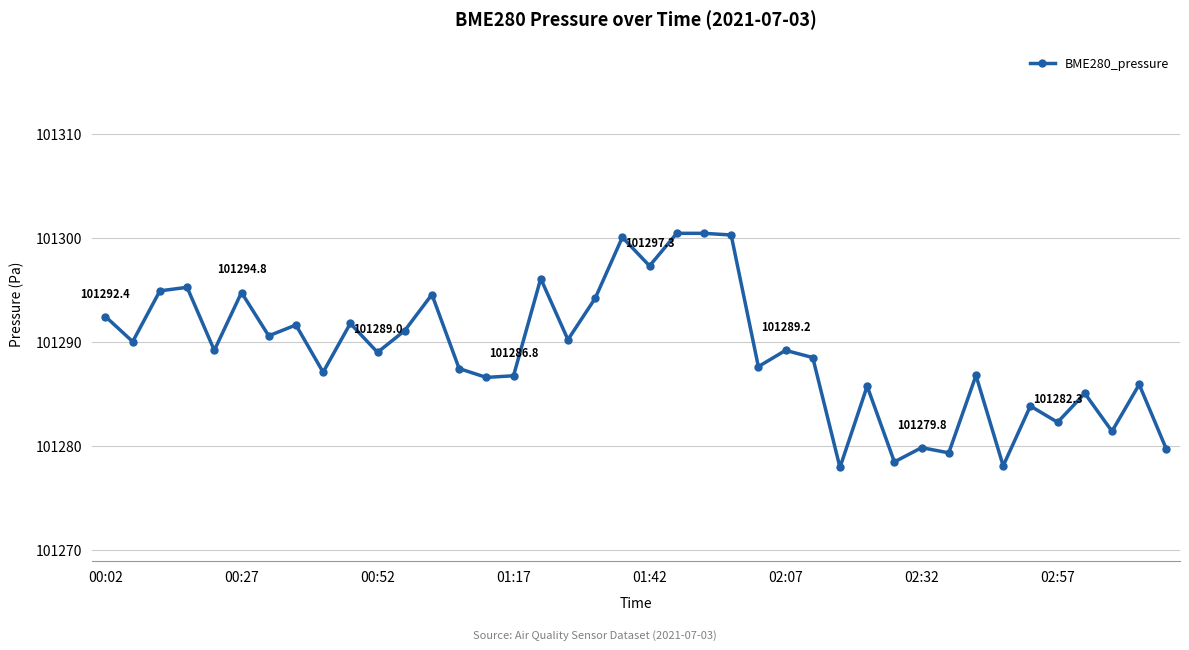

How many distinct data groups are displayed?

1